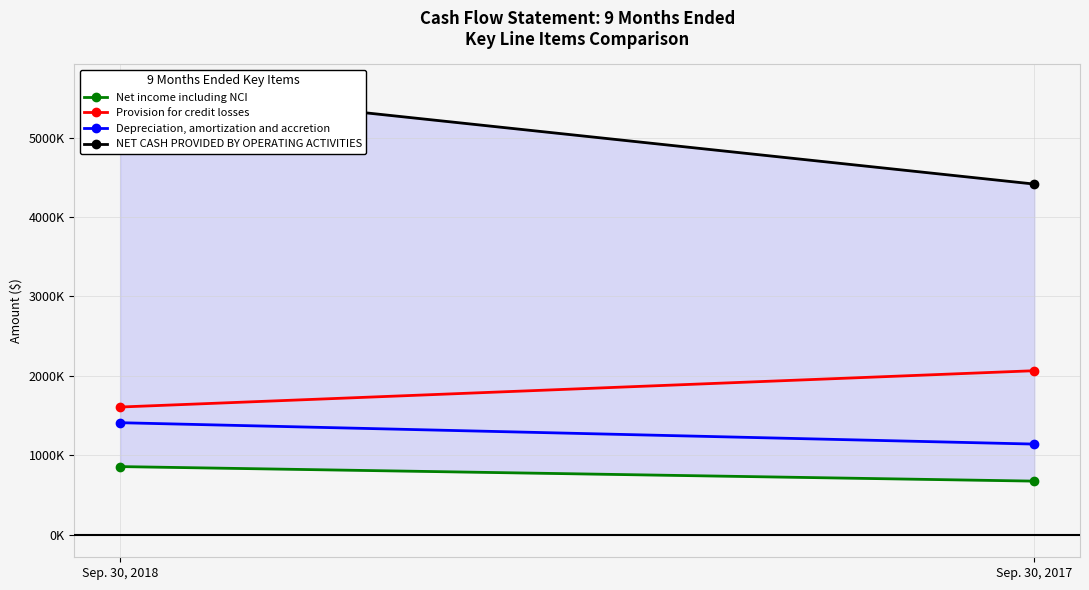

Which series changed the most between Sep. 30, 2018 and Sep. 30, 2017?

NET CASH PROVIDED BY OPERATING ACTIVITIES